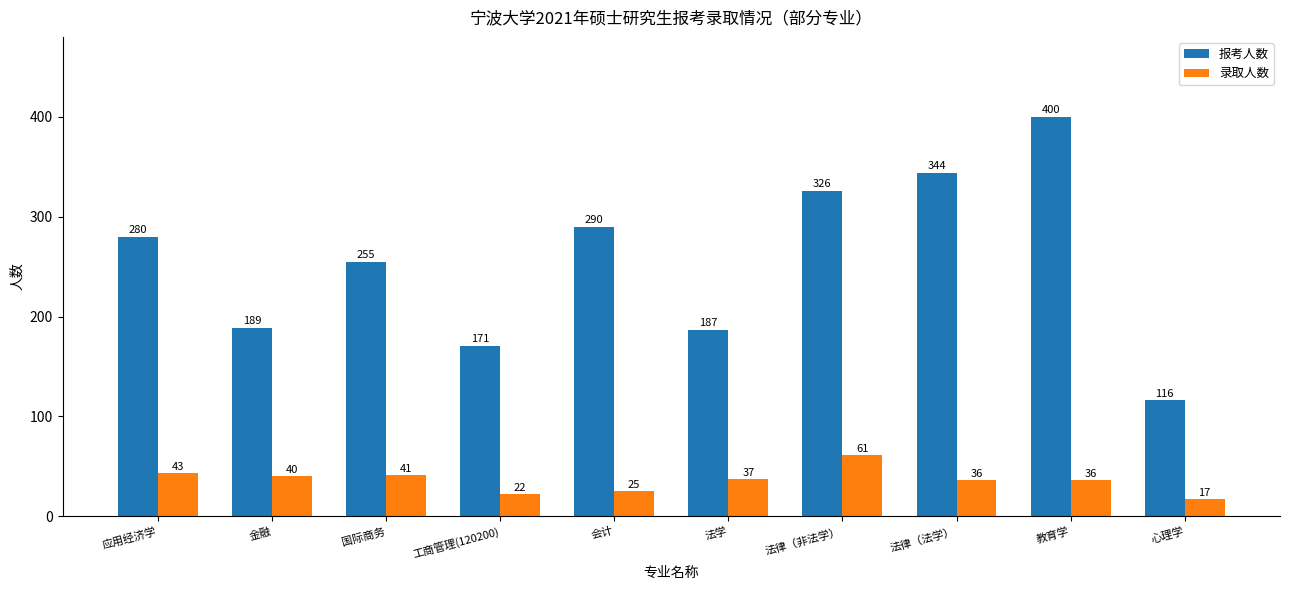

What is the label of the 5th bar from the right?

法学